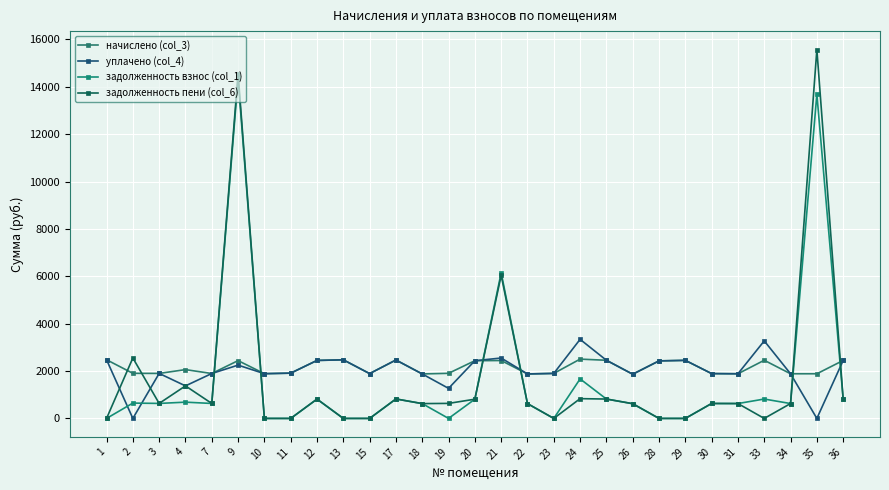

Reading left to right, list all the values displayed in this chart.

начислено (col_3): 1=2477.8	2=1904.0	3=1900.3	4=2060.5	7=1896.5	9=2440.5	10=1889.1	11=1911.5	12=2448.0	13=2474.1	15=1892.8	17=2466.6	18=1877.9	19=1904.0	20=2436.8	21=2444.2	22=1877.9	23=1900.3	24=2503.9	25=2455.4	26=1866.7	28=2429.3	29=2451.7	30=1892.8	31=1885.3	33=2455.4	34=1885.3	35=1885.3	36=2448.0
уплачено (col_4): 1=2477.8	2=0.0	3=1900.3	4=1373.7	7=1896.5	9=2250.0	10=1889.1	11=1911.5	12=2448.0	13=2474.1	15=1892.8	17=2466.6	18=1877.9	19=1269.3	20=2436.8	21=2550.0	22=1877.9	23=1900.3	24=3338.5	25=2455.4	26=1866.7	28=2429.3	29=2451.7	30=1892.8	31=1885.3	33=3273.9	34=1885.3	35=0.0	36=2448.0
задолженность взнос (col_1): 1=0.0	2=647.9	3=633.4	4=686.8	7=632.2	9=14353.9	10=0.0	11=0.0	12=816.0	13=0.0	15=0.0	17=822.2	18=626.0	19=0.0	20=812.3	21=6149.5	22=626.0	23=0.0	24=1669.2	25=818.5	26=622.2	28=0.0	29=0.0	30=630.9	31=628.5	33=818.5	34=628.5	35=13686.8	36=816.0
задолженность пени (col_6): 1=0.0	2=2551.9	3=633.4	4=1373.7	7=632.2	9=14544.4	10=0.0	11=0.0	12=816.0	13=0.0	15=0.0	17=822.2	18=626.0	19=634.7	20=812.3	21=6043.8	22=626.0	23=0.0	24=834.6	25=818.5	26=622.2	28=0.0	29=0.0	30=630.9	31=628.5	33=0.0	34=628.5	35=15572.1	36=816.0